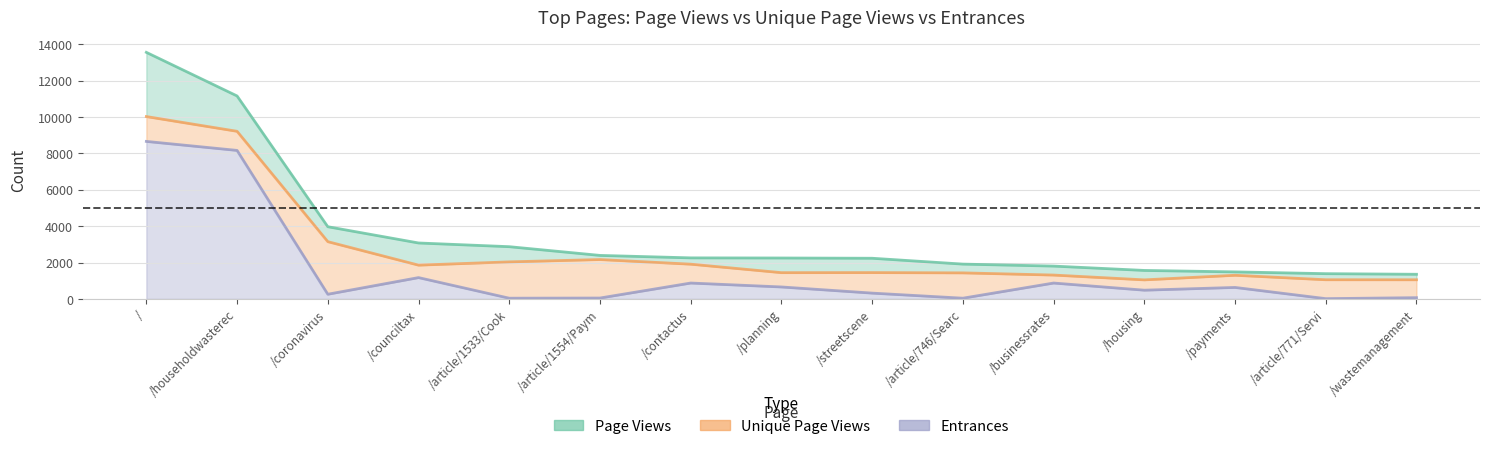

Reading left to right, what are all the values shown in this chart?

Page Views: /=13560	/householdwasterec=11162	/coronavirus=3970	/counciltax=3076	/article/1533/Cook=2872	/article/1554/Paym=2392	/contactus=2257	/planning=2250	/streetscene=2236	/article/746/Searc=1914	/businessrates=1805	/housing=1566	/payments=1486	/article/771/Servi=1388	/wastemanagement=1355
Unique Page Views: /=10029	/householdwasterec=9218	/coronavirus=3149	/counciltax=1857	/article/1533/Cook=2037	/article/1554/Paym=2165	/contactus=1910	/planning=1444	/streetscene=1448	/article/746/Searc=1432	/businessrates=1312	/housing=1047	/payments=1300	/article/771/Servi=1054	/wastemanagement=1052
Entrances: /=8662	/householdwasterec=8167	/coronavirus=257	/counciltax=1172	/article/1533/Cook=39	/article/1554/Paym=48	/contactus=873	/planning=657	/streetscene=319	/article/746/Searc=39	/businessrates=873	/housing=480	/payments=631	/article/771/Servi=14	/wastemanagement=68